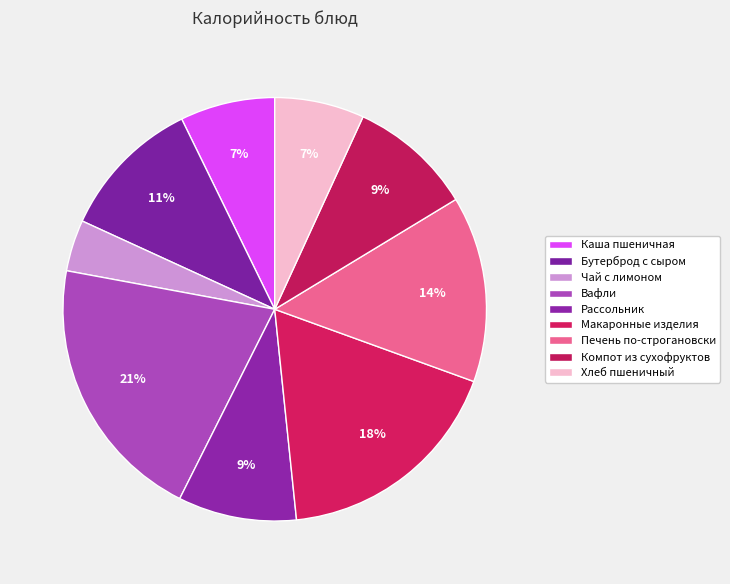

What is the change in value from Вафли to Печень по-строгановски?

-73.1